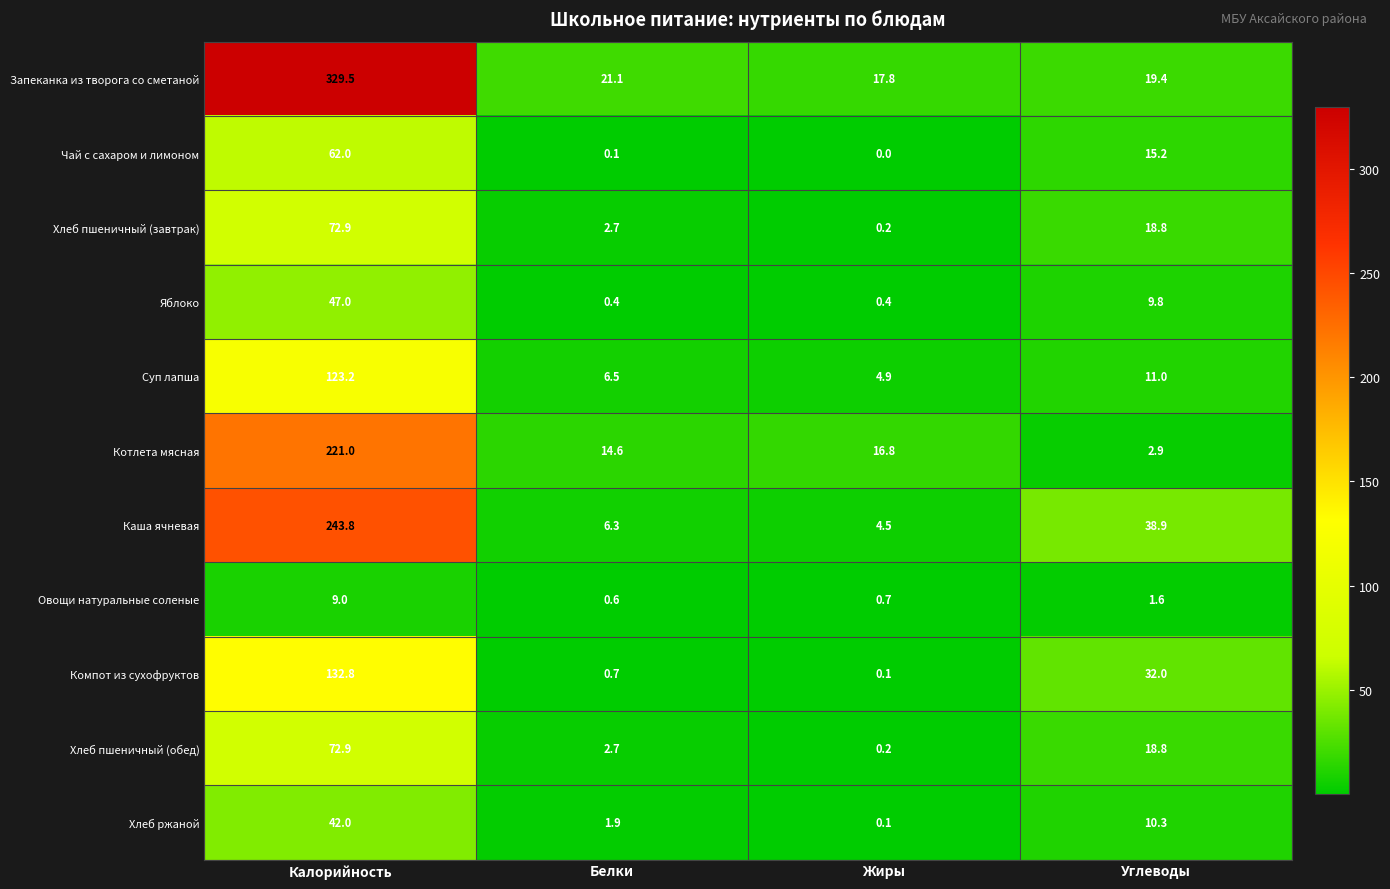

How many data points does each series have?

4